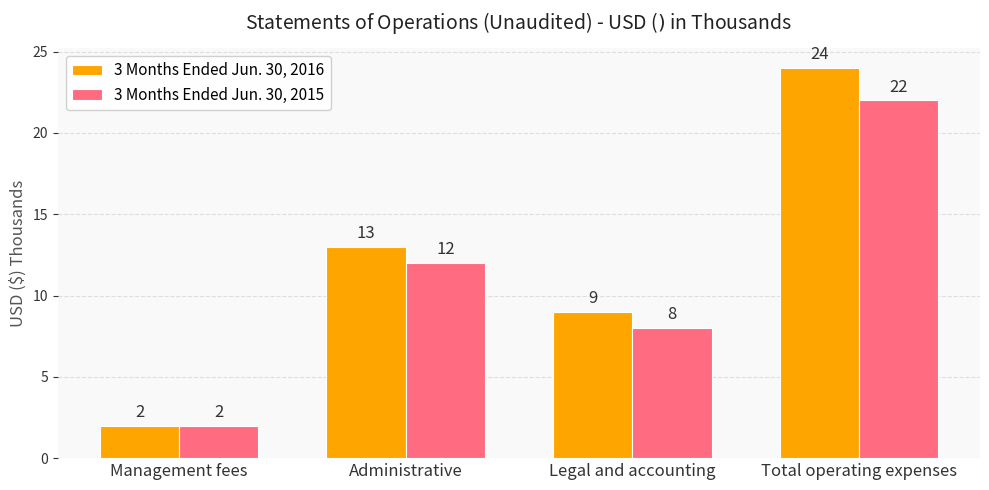

How many data points in 3 Months Ended Jun. 30, 2016 are less than 13?

2